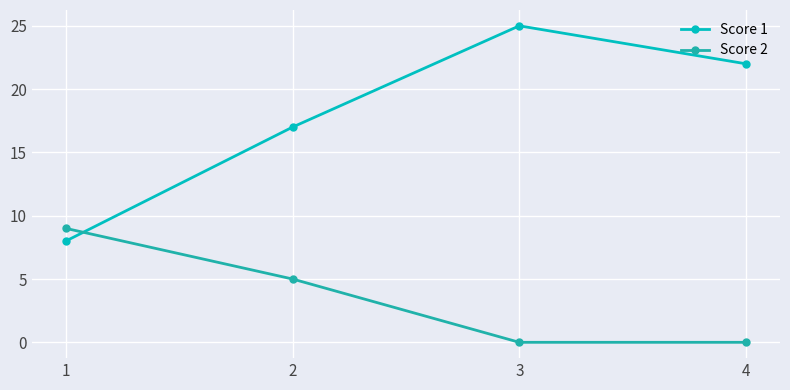

The value of Score 2 at 2 is 5. True or false?

True